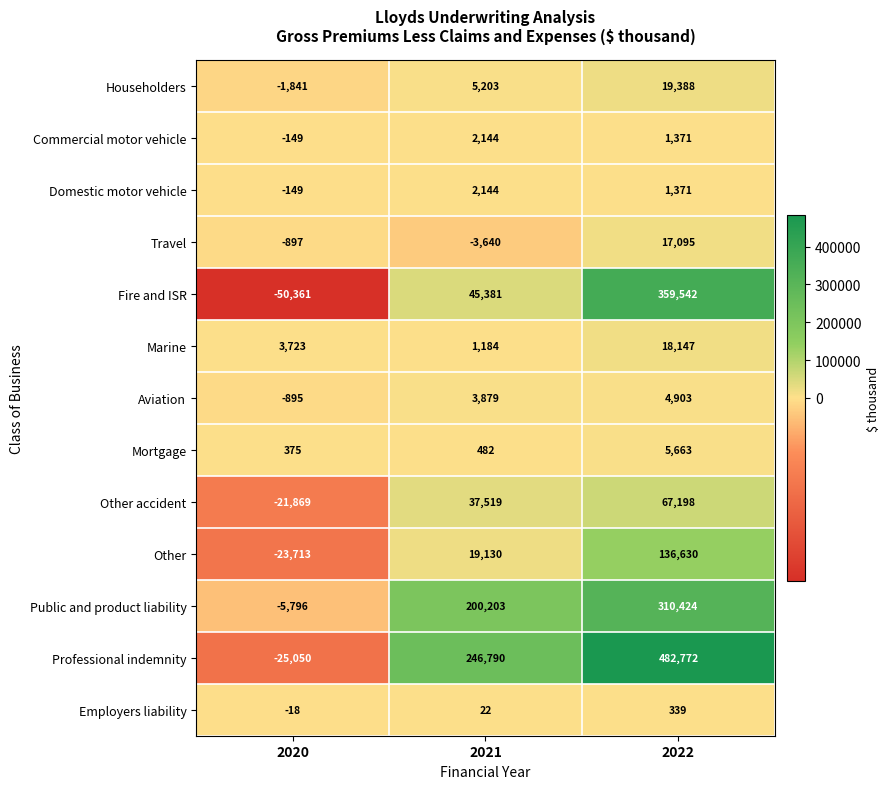

Which series changed the most between 2020 and 2021?

Professional indemnity